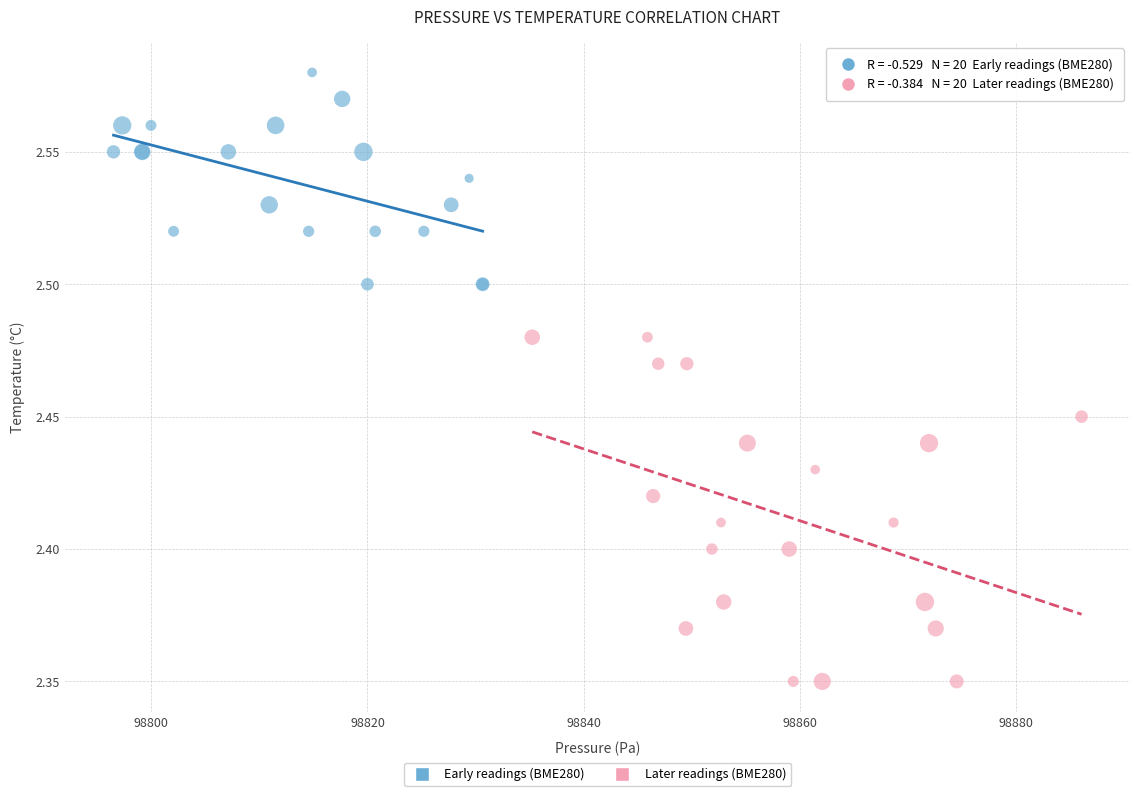

Which series reaches the maximum Y coordinate?

Early readings (BME280)